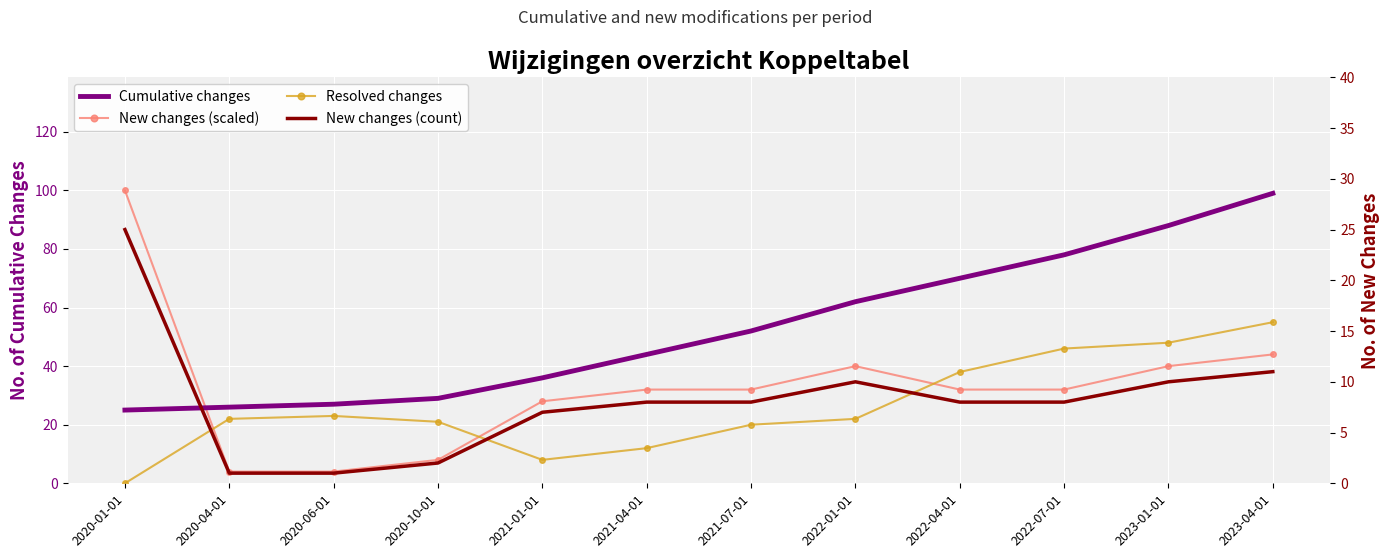

What is the difference between the maximum and minimum values in the Cumulative changes series?

74